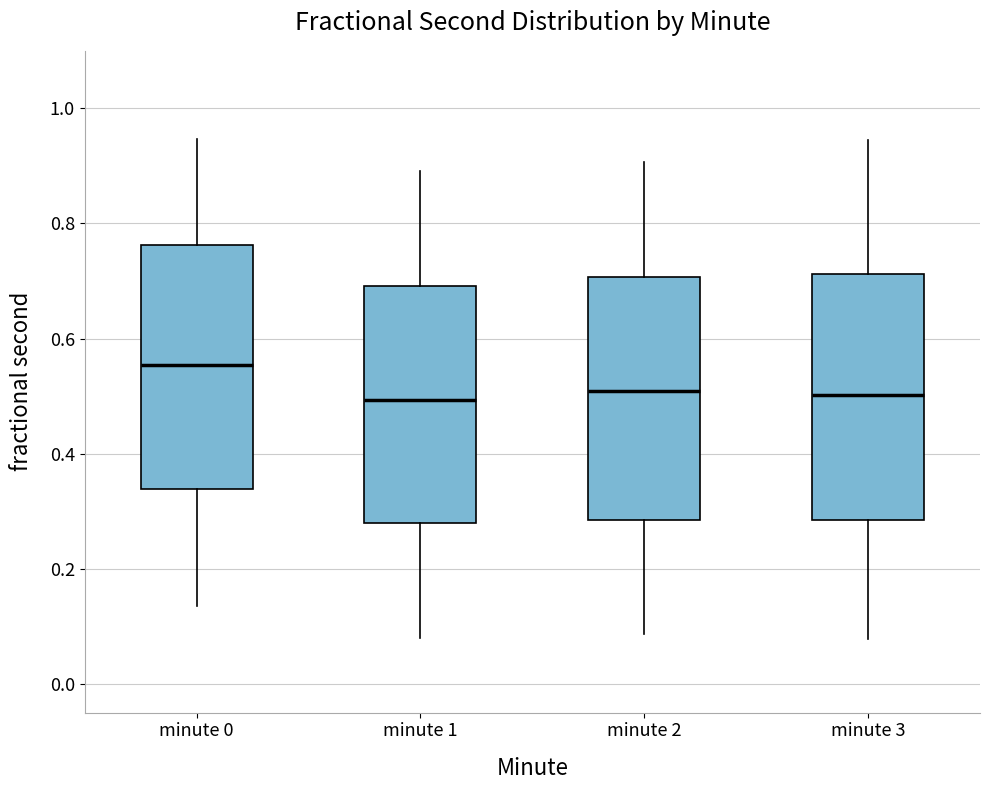

Where is the lower edge of the box for minute 3 on the y-axis? The values are not printed on the chart, so give them approximately, as read against the axis.

0.28